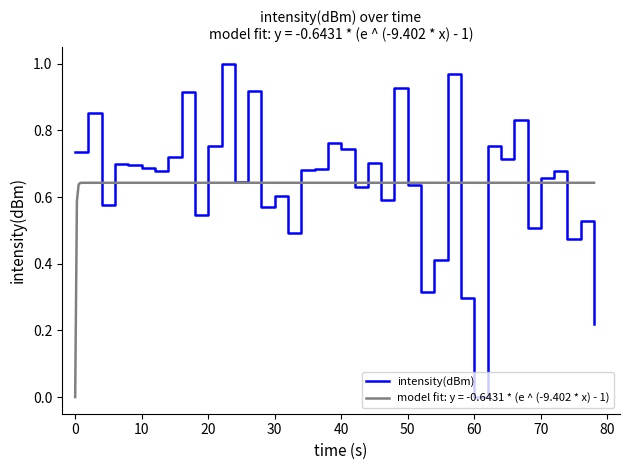

What is the greatest value displayed?

1.0